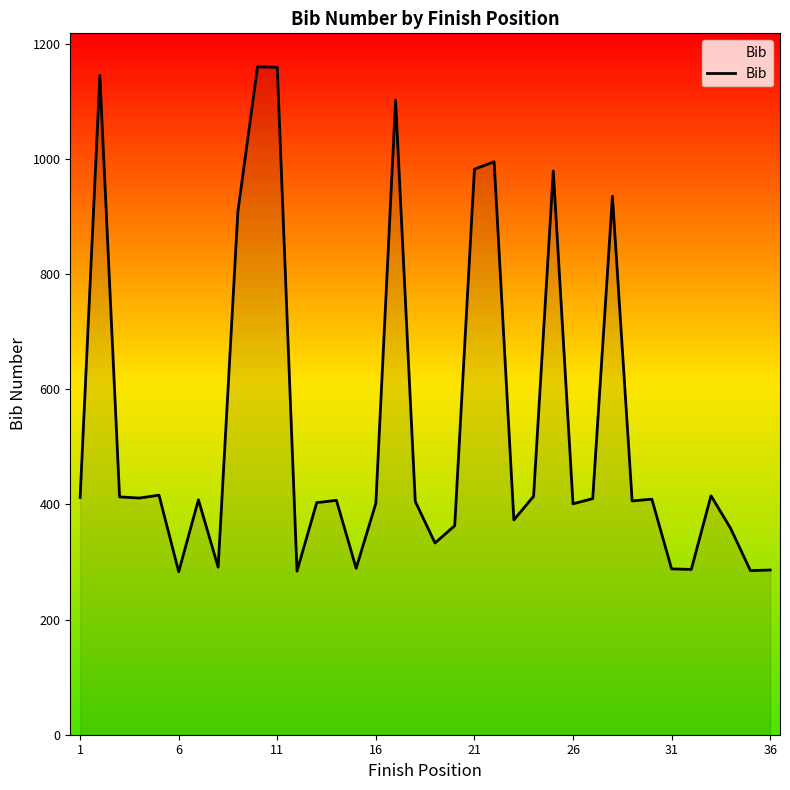

What is the difference between the maximum and minimum values?

877